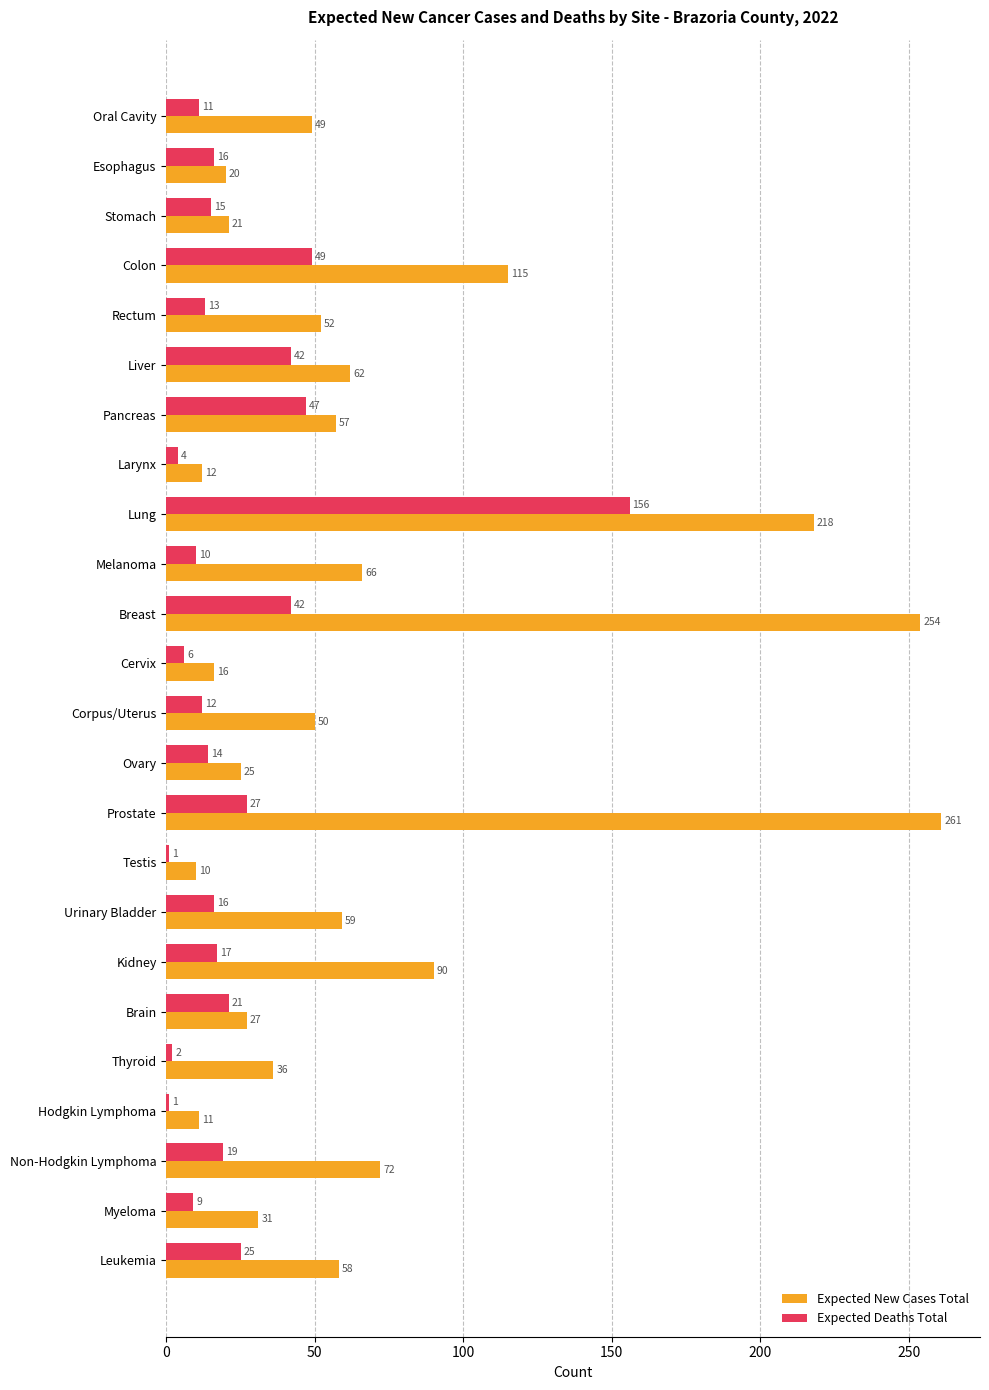

Which series has the widest spread of values?

Expected New Cases Total